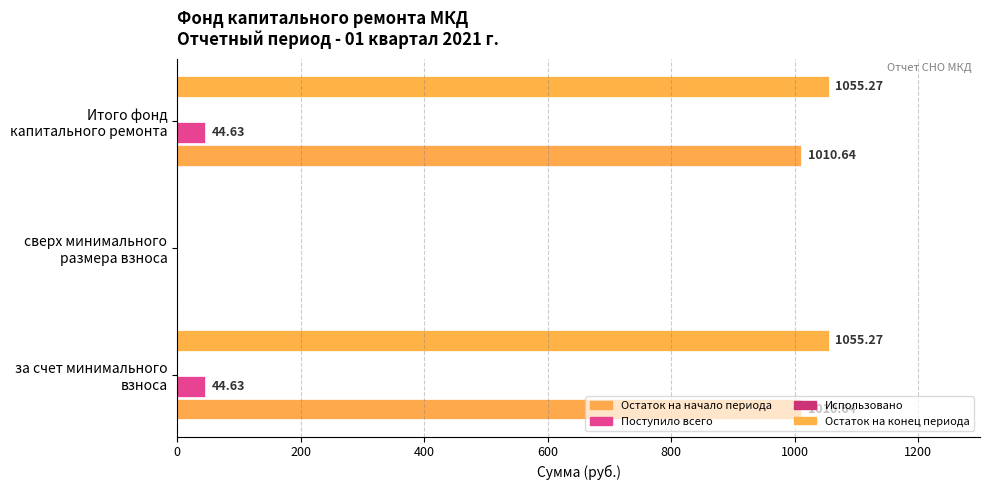

How many values in the Поступило всего series exceed 44?

2